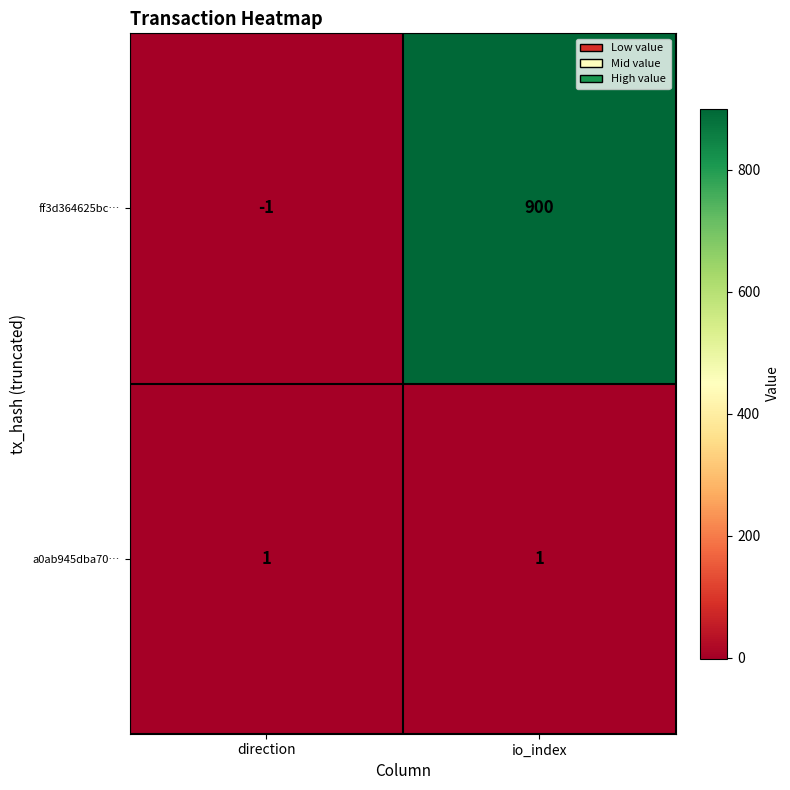

What is the sum of all ff3d364625bc… values?

899